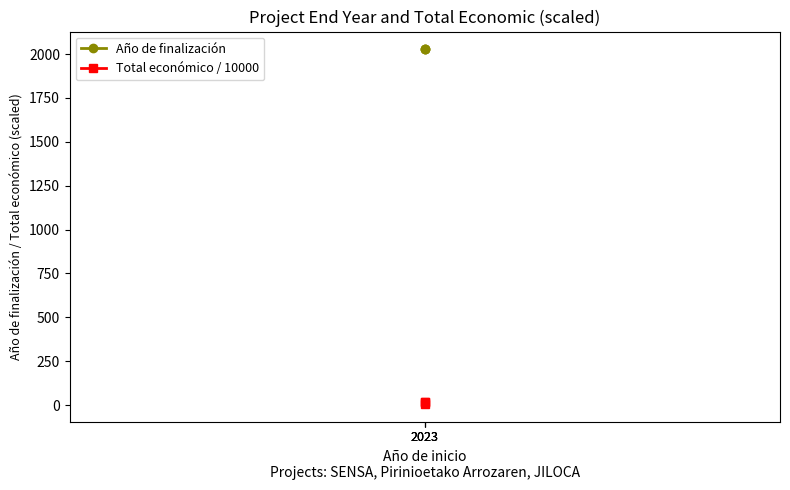

At which label is Año de finalización closest to 2026?

2023